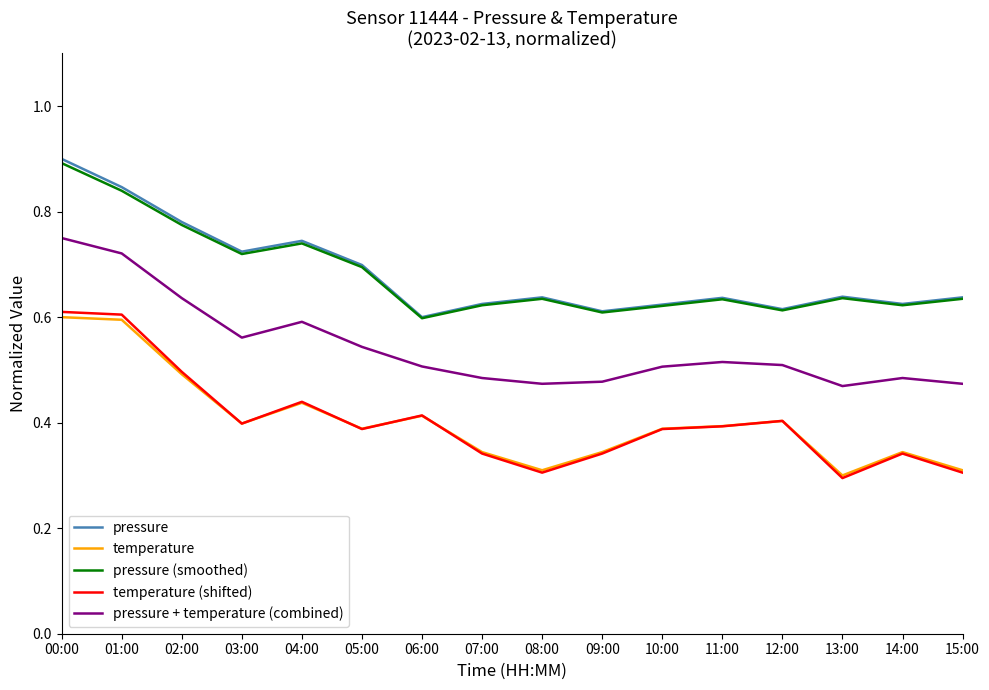

What position from the left is 14:00?

15